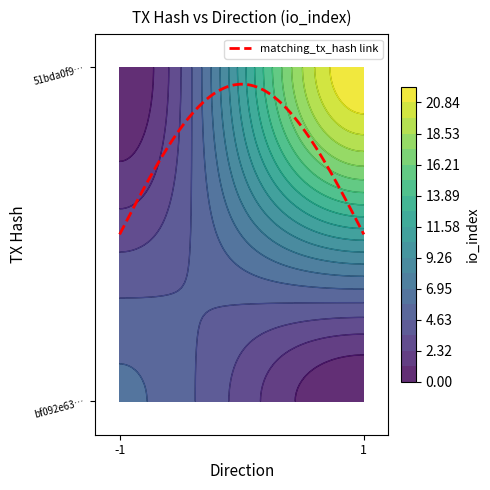

How many bf092e6313c94b5290e4cc11b54178cdca0fc66 values are between -1 and 6?

2